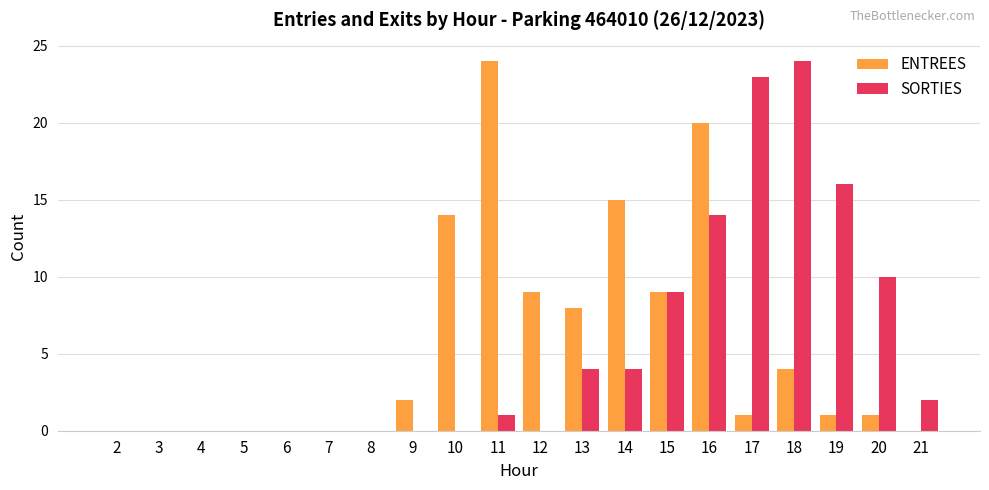

What is the total value across all series at 10?

14